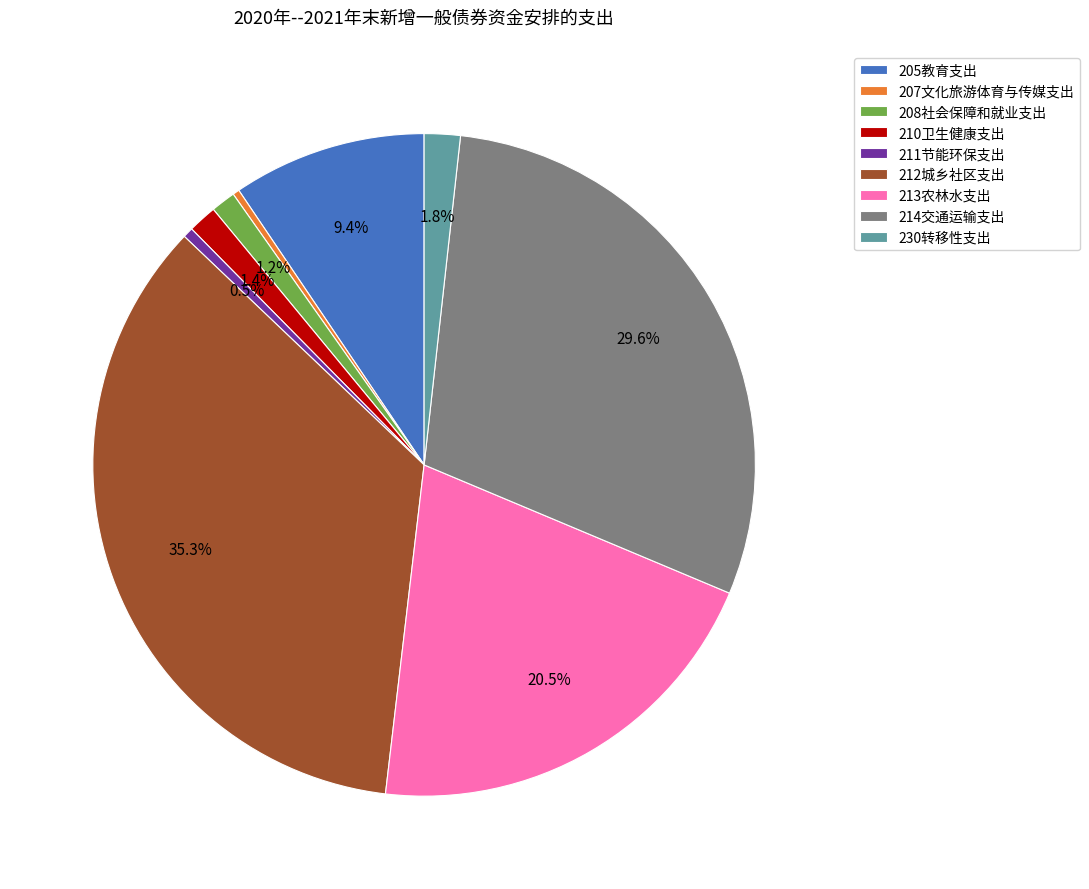

True or false: 208社会保障和就业支出 accounts for 1% of the total.

True